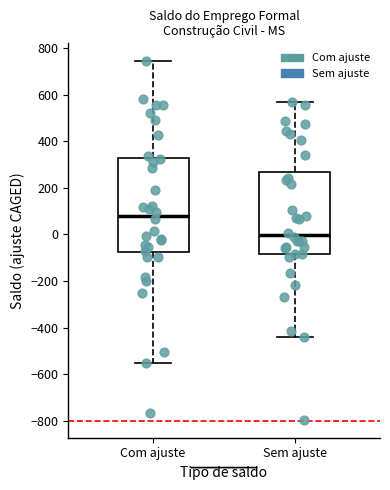

Comparing the boxes themselves (not the whiskers), which one is the tallest?

Com ajuste